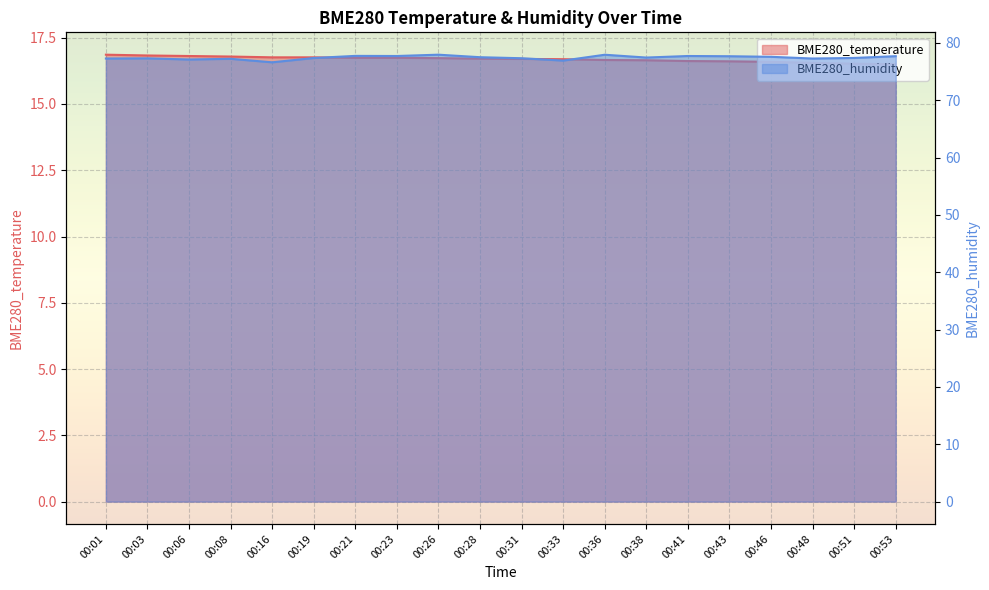

How many interior local valleys does the BME280_humidity series have?

6